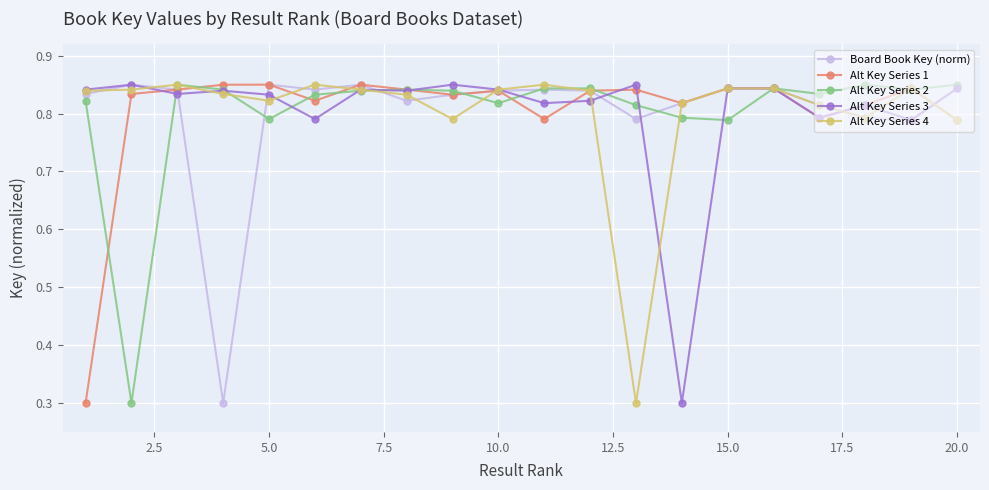

What is the lowest value of the Board Book Key (norm) series?

0.3